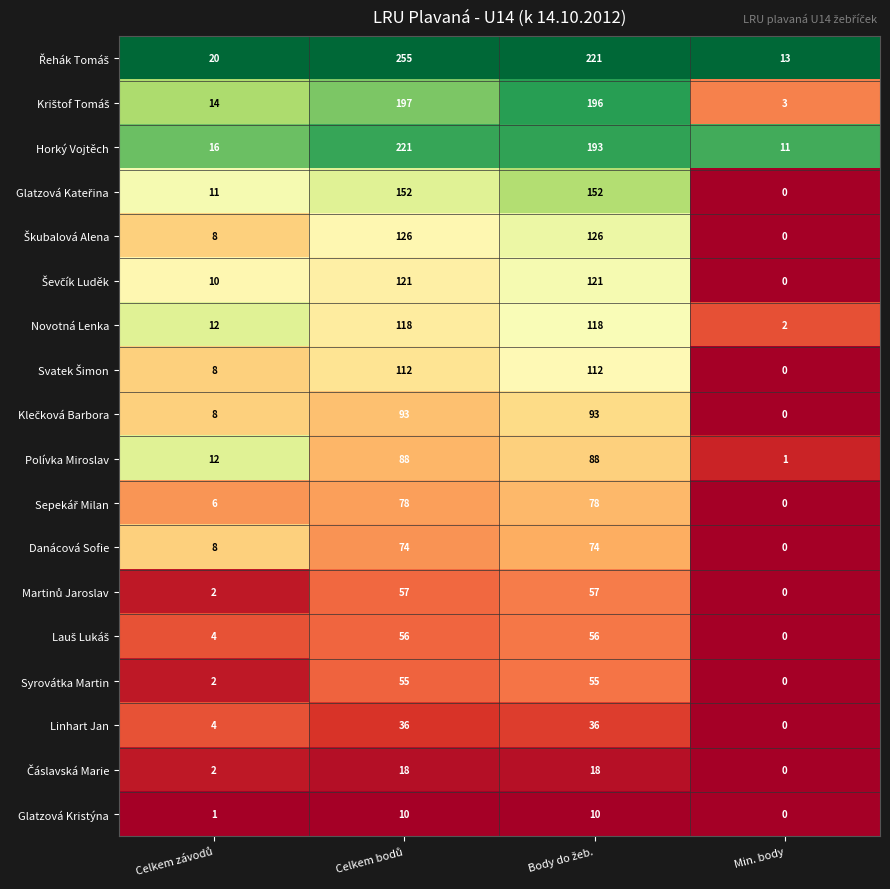

What is the greatest value displayed?

255